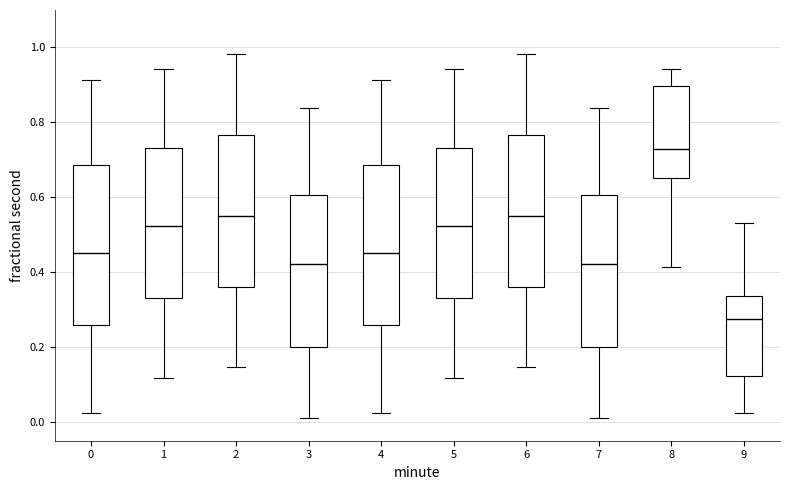

Which box's median line is the highest?

8